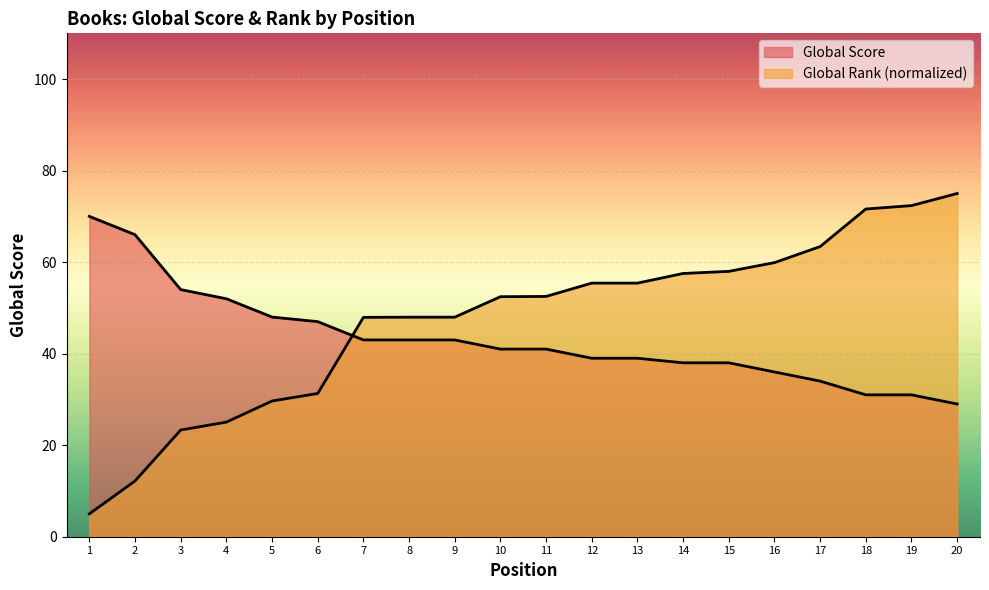

Where is Global Score nearest to the value 49?

5